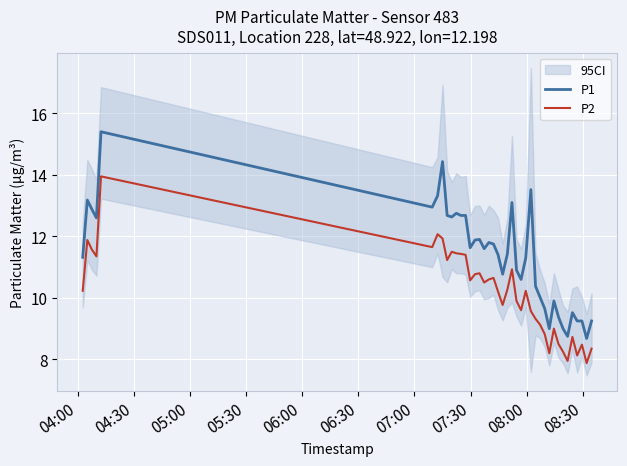

How many interior local valleys does the P1 series have?

10